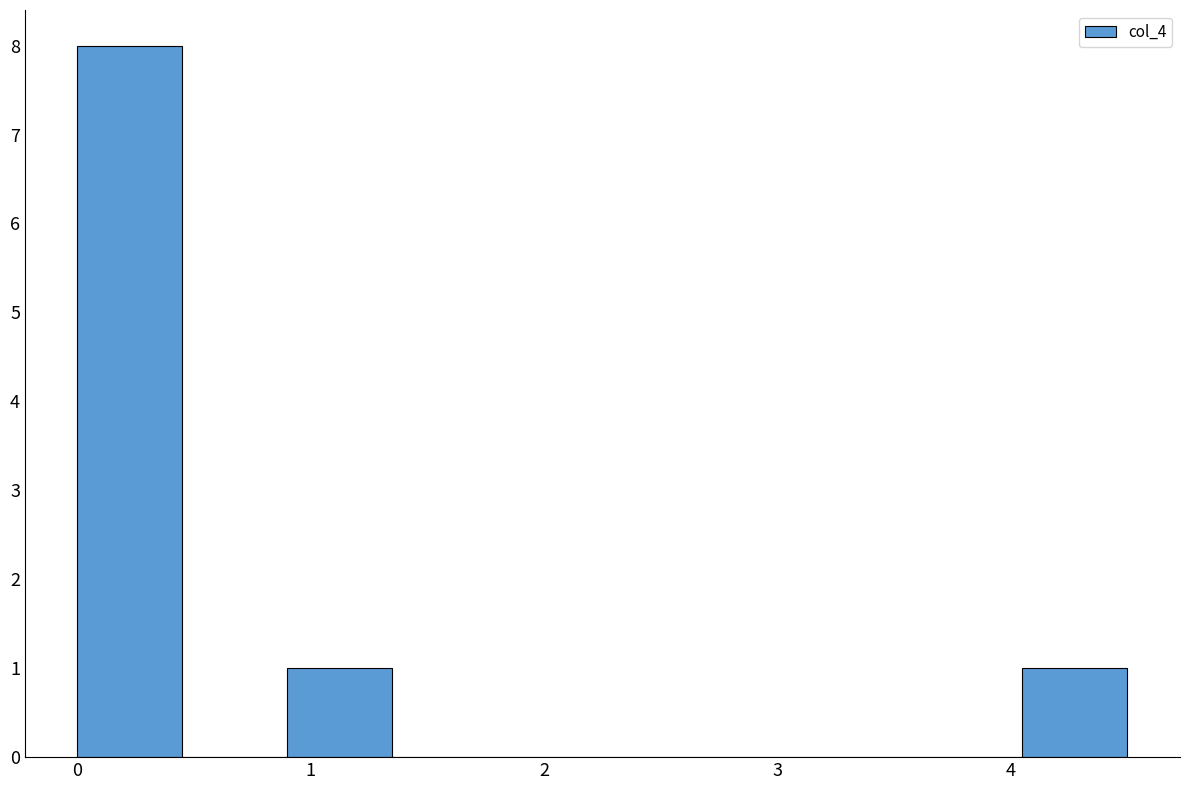

Which range on the x-axis has the tallest bar?

0.0 to 0.5